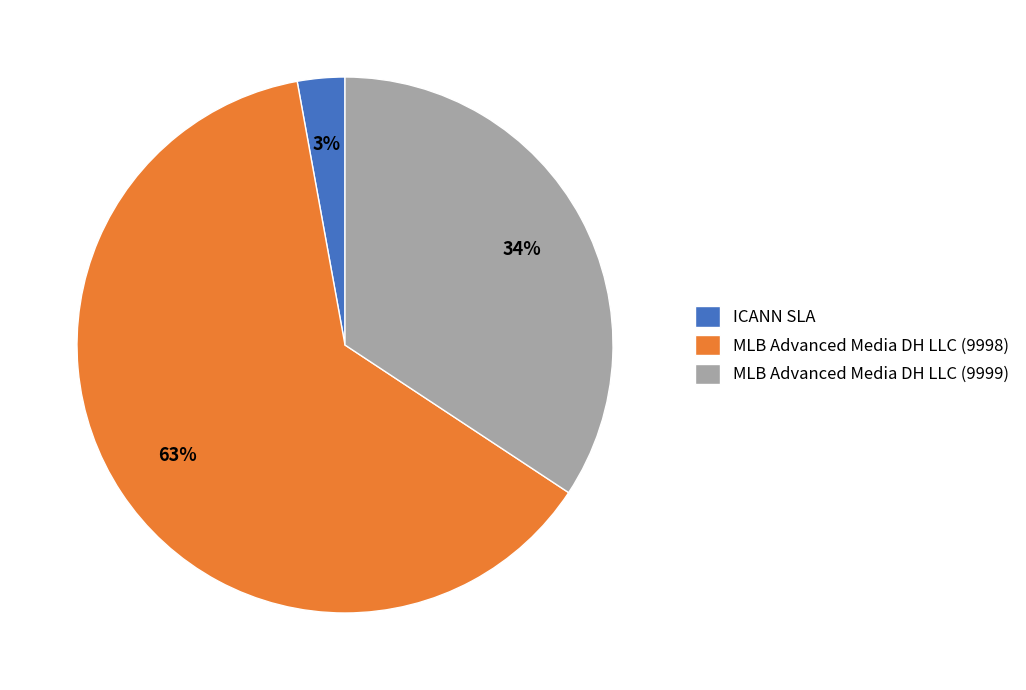

Rank the categories by value from highest to lowest.

MLB Advanced Media DH LLC (9998), MLB Advanced Media DH LLC (9999), ICANN SLA